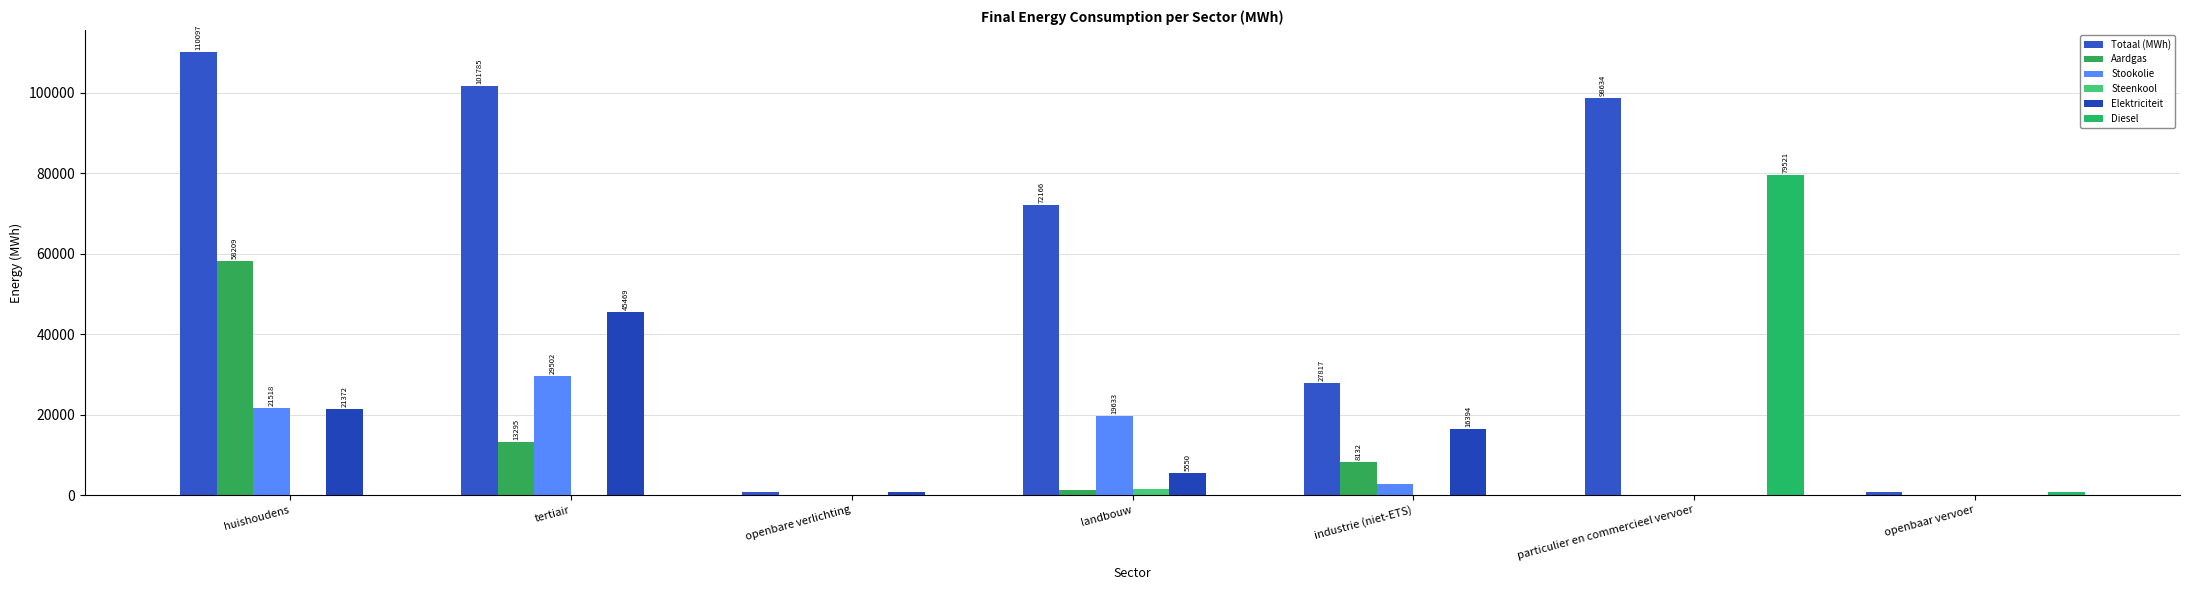

Are the bars grouped side by side (vs. stacked)?

Yes